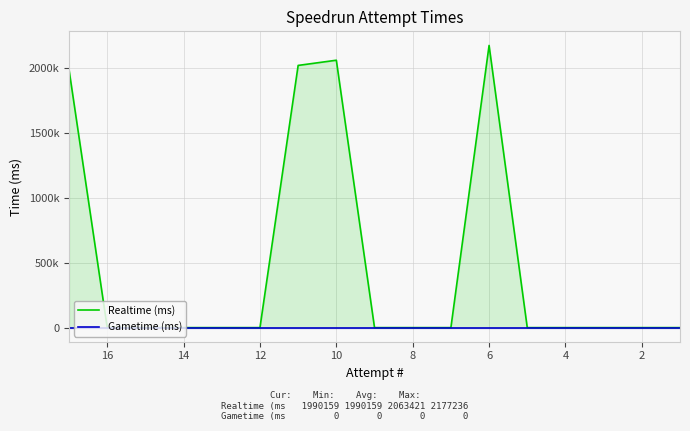

List the series in order of their peak value, lowest first.

Gametime (ms), Realtime (ms)